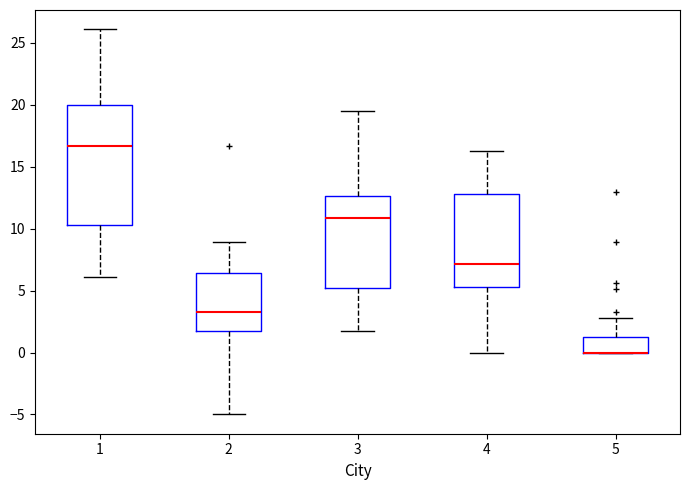

Where does the median line of the box at x = 2 sit on the y-axis? The values are not printed on the chart, so give them approximately, as read against the axis.

3.5